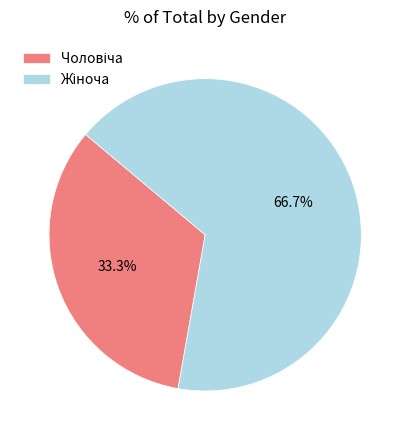

Is there any slice that represents more than half of the pie?

Yes